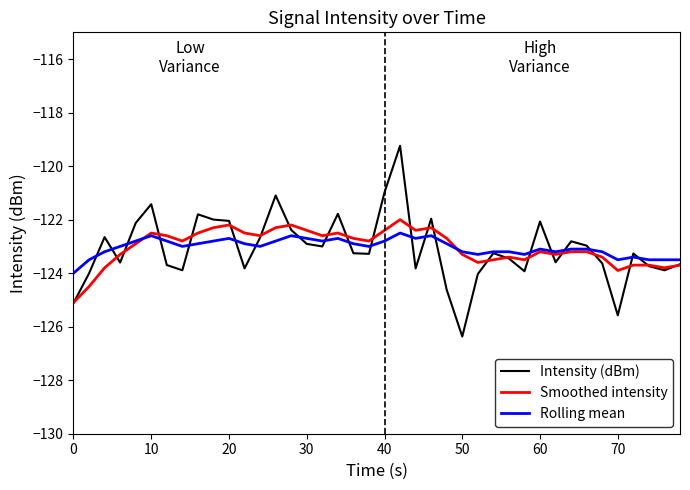

What is the highest value of the Rolling mean series?

-122.5